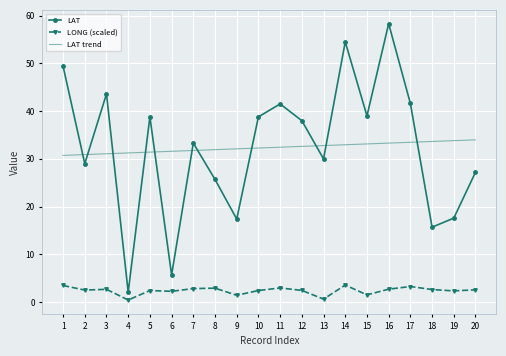

Which series has the largest range (max minus min)?

LAT